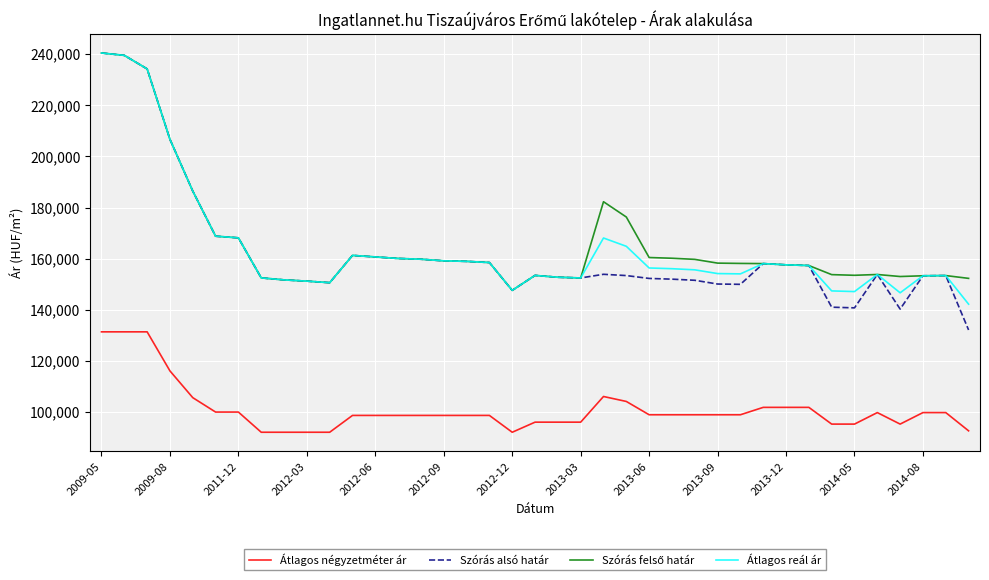

What is the greatest value displayed?

240430